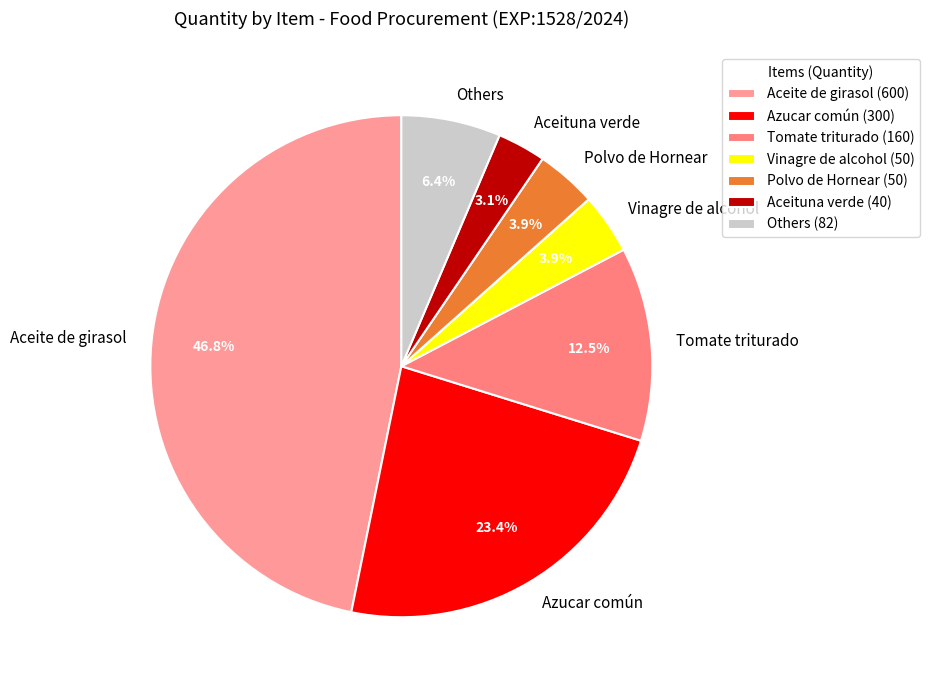

Is the sum of Azucar común and Aceite de girasol greater than half?

Yes